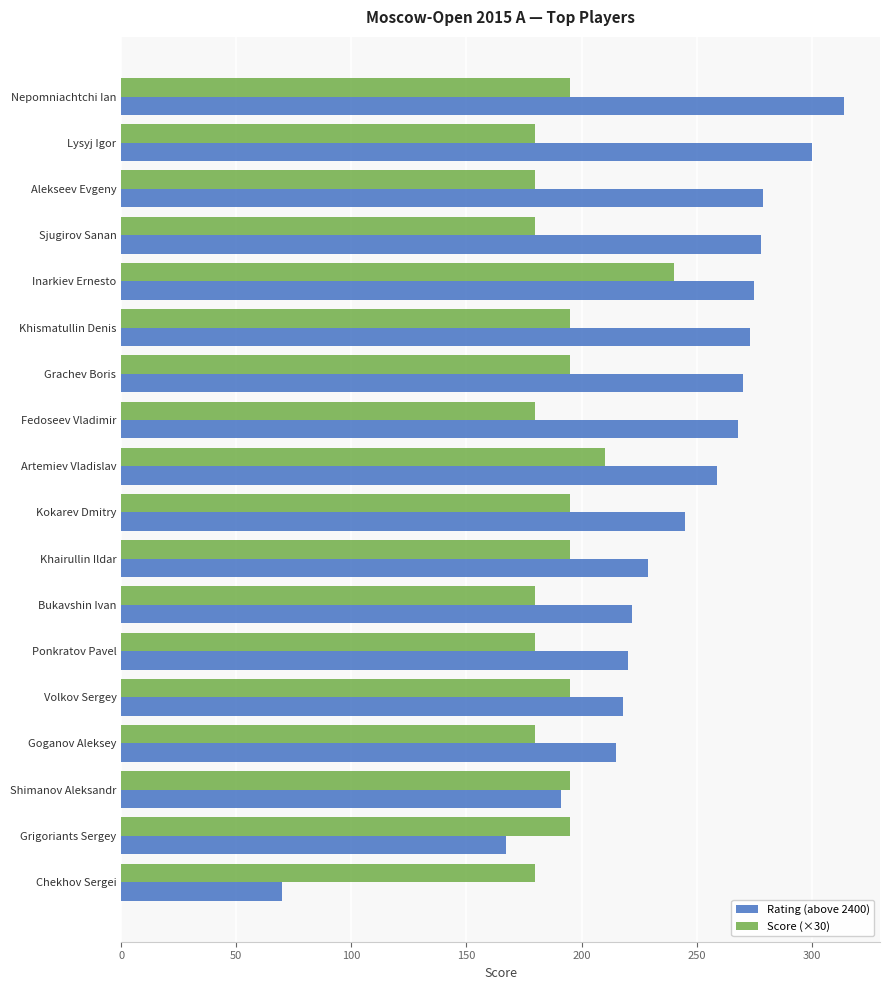

Rank the series at Volkov Sergey from lowest to highest value.

Score (×30), Rating (above 2400)